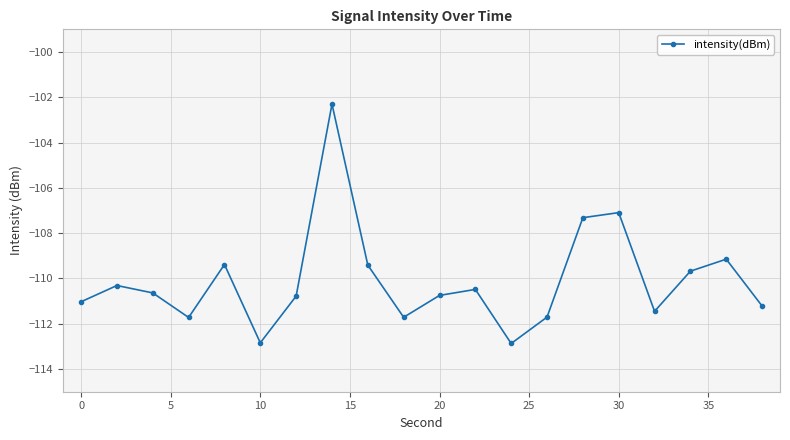

How many lines are shown in the chart?

1